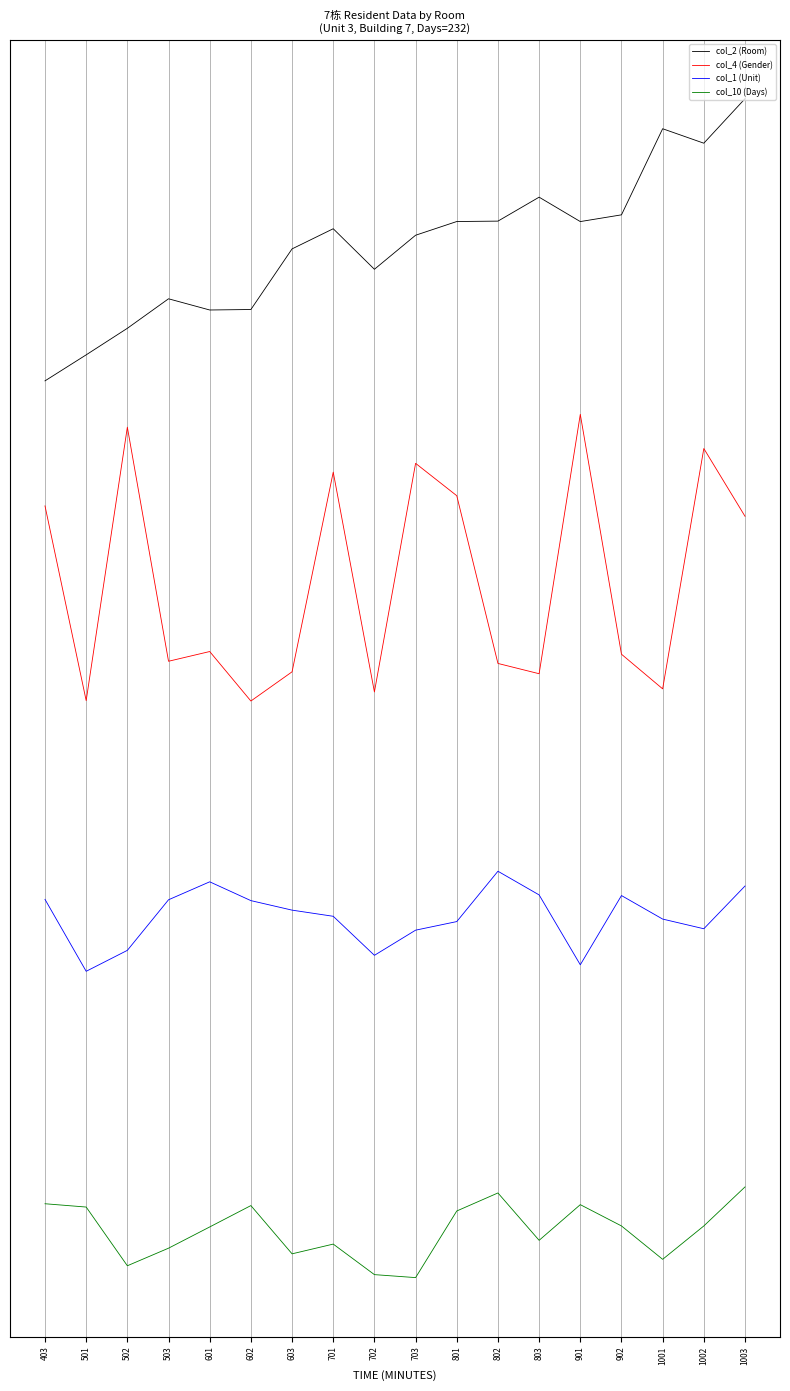

Is it true that col_1 (Unit) equals 0.2 at 501?

True